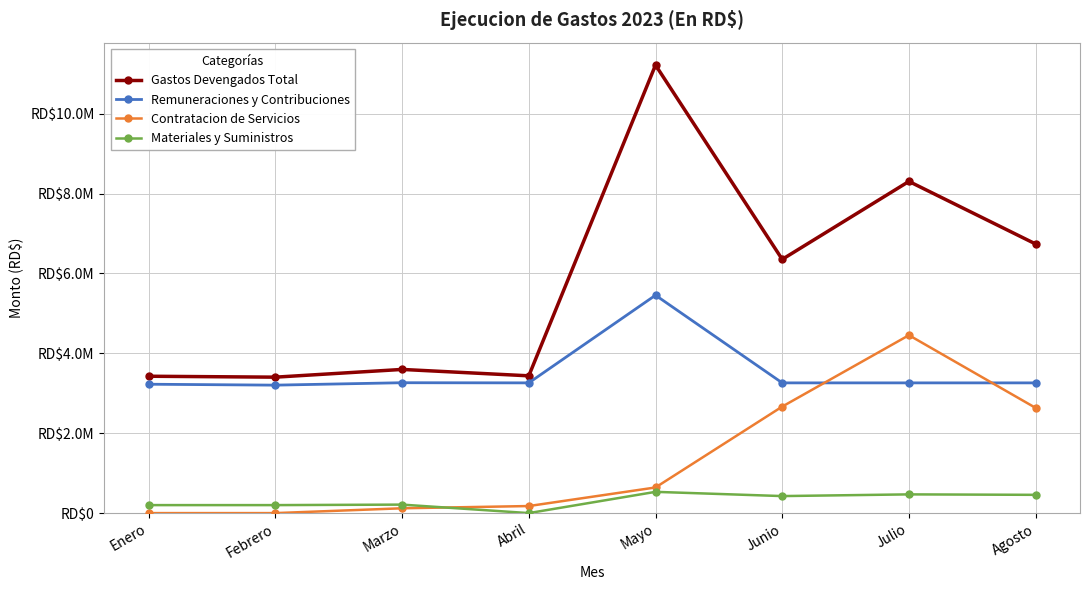

Reading left to right, list all the values displayed in this chart.

Gastos Devengados Total: Enero=3426789.6	Febrero=3403853.4	Marzo=3597397.1	Abril=3437302.1	Mayo=11218323.7	Junio=6353606.0	Julio=8305193.6	Agosto=6738154.8
Remuneraciones y Contribuciones: Enero=3226789.6	Febrero=3203853.4	Marzo=3264438.1	Abril=3260666.5	Mayo=5455408.5	Junio=3260666.5	Julio=3260666.5	Agosto=3260666.5
Contratacion de Servicios: Enero=0.0	Febrero=0.0	Marzo=120559.0	Abril=176635.6	Mayo=641811.4	Junio=2666812.0	Julio=4454510.5	Agosto=2633885.4
Materiales y Suministros: Enero=200000.0	Febrero=200000.0	Marzo=212400.0	Abril=0.0	Mayo=531903.8	Junio=426127.4	Julio=468645.8	Agosto=457275.8